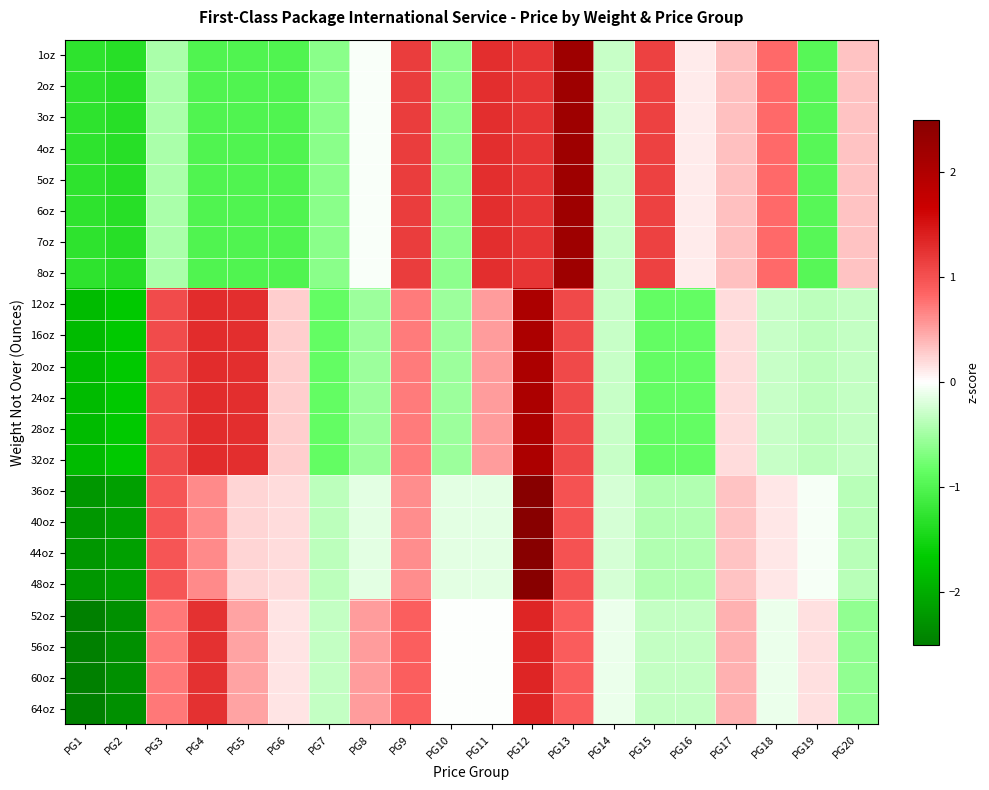

Reading right to left, what are all the values shown in this chart?

1oz: PG20=0.3	PG19=-0.9	PG18=0.8	PG17=0.3	PG16=0.1	PG15=1.1	PG14=-0.3	PG13=2.2	PG12=1.2	PG11=1.3	PG10=-0.6	PG9=1.2	PG8=-0.0	PG7=-0.6	PG6=-1.0	PG5=-1.0	PG4=-1.0	PG3=-0.5	PG2=-1.3	PG1=-1.3
2oz: PG20=0.3	PG19=-0.9	PG18=0.8	PG17=0.3	PG16=0.1	PG15=1.1	PG14=-0.3	PG13=2.2	PG12=1.2	PG11=1.3	PG10=-0.6	PG9=1.2	PG8=-0.0	PG7=-0.6	PG6=-1.0	PG5=-1.0	PG4=-1.0	PG3=-0.5	PG2=-1.3	PG1=-1.3
3oz: PG20=0.3	PG19=-0.9	PG18=0.8	PG17=0.3	PG16=0.1	PG15=1.1	PG14=-0.3	PG13=2.2	PG12=1.2	PG11=1.3	PG10=-0.6	PG9=1.2	PG8=-0.0	PG7=-0.6	PG6=-1.0	PG5=-1.0	PG4=-1.0	PG3=-0.5	PG2=-1.3	PG1=-1.3
4oz: PG20=0.3	PG19=-0.9	PG18=0.8	PG17=0.3	PG16=0.1	PG15=1.1	PG14=-0.3	PG13=2.2	PG12=1.2	PG11=1.3	PG10=-0.6	PG9=1.2	PG8=-0.0	PG7=-0.6	PG6=-1.0	PG5=-1.0	PG4=-1.0	PG3=-0.5	PG2=-1.3	PG1=-1.3
5oz: PG20=0.3	PG19=-0.9	PG18=0.8	PG17=0.3	PG16=0.1	PG15=1.1	PG14=-0.3	PG13=2.2	PG12=1.2	PG11=1.3	PG10=-0.6	PG9=1.2	PG8=-0.0	PG7=-0.6	PG6=-1.0	PG5=-1.0	PG4=-1.0	PG3=-0.5	PG2=-1.3	PG1=-1.3
6oz: PG20=0.3	PG19=-0.9	PG18=0.8	PG17=0.3	PG16=0.1	PG15=1.1	PG14=-0.3	PG13=2.2	PG12=1.2	PG11=1.3	PG10=-0.6	PG9=1.2	PG8=-0.0	PG7=-0.6	PG6=-1.0	PG5=-1.0	PG4=-1.0	PG3=-0.5	PG2=-1.3	PG1=-1.3
7oz: PG20=0.3	PG19=-0.9	PG18=0.8	PG17=0.3	PG16=0.1	PG15=1.1	PG14=-0.3	PG13=2.2	PG12=1.2	PG11=1.3	PG10=-0.6	PG9=1.2	PG8=-0.0	PG7=-0.6	PG6=-1.0	PG5=-1.0	PG4=-1.0	PG3=-0.5	PG2=-1.3	PG1=-1.3
8oz: PG20=0.3	PG19=-0.9	PG18=0.8	PG17=0.3	PG16=0.1	PG15=1.1	PG14=-0.3	PG13=2.2	PG12=1.2	PG11=1.3	PG10=-0.6	PG9=1.2	PG8=-0.0	PG7=-0.6	PG6=-1.0	PG5=-1.0	PG4=-1.0	PG3=-0.5	PG2=-1.3	PG1=-1.3
12oz: PG20=-0.3	PG19=-0.4	PG18=-0.3	PG17=0.2	PG16=-0.8	PG15=-0.8	PG14=-0.3	PG13=1.1	PG12=2.0	PG11=0.5	PG10=-0.5	PG9=0.7	PG8=-0.5	PG7=-0.8	PG6=0.3	PG5=1.3	PG4=1.3	PG3=1.0	PG2=-1.7	PG1=-1.8
16oz: PG20=-0.3	PG19=-0.4	PG18=-0.3	PG17=0.2	PG16=-0.8	PG15=-0.8	PG14=-0.3	PG13=1.1	PG12=2.0	PG11=0.5	PG10=-0.5	PG9=0.7	PG8=-0.5	PG7=-0.8	PG6=0.3	PG5=1.3	PG4=1.3	PG3=1.0	PG2=-1.7	PG1=-1.8
20oz: PG20=-0.3	PG19=-0.4	PG18=-0.3	PG17=0.2	PG16=-0.8	PG15=-0.8	PG14=-0.3	PG13=1.1	PG12=2.0	PG11=0.5	PG10=-0.5	PG9=0.7	PG8=-0.5	PG7=-0.8	PG6=0.3	PG5=1.3	PG4=1.3	PG3=1.0	PG2=-1.7	PG1=-1.8
24oz: PG20=-0.3	PG19=-0.4	PG18=-0.3	PG17=0.2	PG16=-0.8	PG15=-0.8	PG14=-0.3	PG13=1.1	PG12=2.0	PG11=0.5	PG10=-0.5	PG9=0.7	PG8=-0.5	PG7=-0.8	PG6=0.3	PG5=1.3	PG4=1.3	PG3=1.0	PG2=-1.7	PG1=-1.8
28oz: PG20=-0.3	PG19=-0.4	PG18=-0.3	PG17=0.2	PG16=-0.8	PG15=-0.8	PG14=-0.3	PG13=1.1	PG12=2.0	PG11=0.5	PG10=-0.5	PG9=0.7	PG8=-0.5	PG7=-0.8	PG6=0.3	PG5=1.3	PG4=1.3	PG3=1.0	PG2=-1.7	PG1=-1.8
32oz: PG20=-0.3	PG19=-0.4	PG18=-0.3	PG17=0.2	PG16=-0.8	PG15=-0.8	PG14=-0.3	PG13=1.1	PG12=2.0	PG11=0.5	PG10=-0.5	PG9=0.7	PG8=-0.5	PG7=-0.8	PG6=0.3	PG5=1.3	PG4=1.3	PG3=1.0	PG2=-1.7	PG1=-1.8
36oz: PG20=-0.4	PG19=-0.0	PG18=0.1	PG17=0.3	PG16=-0.4	PG15=-0.4	PG14=-0.2	PG13=1.0	PG12=2.6	PG11=-0.1	PG10=-0.1	PG9=0.6	PG8=-0.1	PG7=-0.4	PG6=0.2	PG5=0.2	PG4=0.6	PG3=1.0	PG2=-2.1	PG1=-2.2
40oz: PG20=-0.4	PG19=-0.0	PG18=0.1	PG17=0.3	PG16=-0.4	PG15=-0.4	PG14=-0.2	PG13=1.0	PG12=2.6	PG11=-0.1	PG10=-0.1	PG9=0.6	PG8=-0.1	PG7=-0.4	PG6=0.2	PG5=0.2	PG4=0.6	PG3=1.0	PG2=-2.1	PG1=-2.2
44oz: PG20=-0.4	PG19=-0.0	PG18=0.1	PG17=0.3	PG16=-0.4	PG15=-0.4	PG14=-0.2	PG13=1.0	PG12=2.6	PG11=-0.1	PG10=-0.1	PG9=0.6	PG8=-0.1	PG7=-0.4	PG6=0.2	PG5=0.2	PG4=0.6	PG3=1.0	PG2=-2.1	PG1=-2.2
48oz: PG20=-0.4	PG19=-0.0	PG18=0.1	PG17=0.3	PG16=-0.4	PG15=-0.4	PG14=-0.2	PG13=1.0	PG12=2.6	PG11=-0.1	PG10=-0.1	PG9=0.6	PG8=-0.1	PG7=-0.4	PG6=0.2	PG5=0.2	PG4=0.6	PG3=1.0	PG2=-2.1	PG1=-2.2
52oz: PG20=-0.6	PG19=0.2	PG18=-0.1	PG17=0.4	PG16=-0.3	PG15=-0.3	PG14=-0.1	PG13=0.9	PG12=1.4	PG11=-0.0	PG10=-0.0	PG9=0.9	PG8=0.5	PG7=-0.3	PG6=0.1	PG5=0.5	PG4=1.3	PG3=0.7	PG2=-2.3	PG1=-2.8
56oz: PG20=-0.6	PG19=0.2	PG18=-0.1	PG17=0.4	PG16=-0.3	PG15=-0.3	PG14=-0.1	PG13=0.9	PG12=1.4	PG11=-0.0	PG10=-0.0	PG9=0.9	PG8=0.5	PG7=-0.3	PG6=0.1	PG5=0.5	PG4=1.3	PG3=0.7	PG2=-2.3	PG1=-2.8
60oz: PG20=-0.6	PG19=0.2	PG18=-0.1	PG17=0.4	PG16=-0.3	PG15=-0.3	PG14=-0.1	PG13=0.9	PG12=1.4	PG11=-0.0	PG10=-0.0	PG9=0.9	PG8=0.5	PG7=-0.3	PG6=0.1	PG5=0.5	PG4=1.3	PG3=0.7	PG2=-2.3	PG1=-2.8
64oz: PG20=-0.6	PG19=0.2	PG18=-0.1	PG17=0.4	PG16=-0.3	PG15=-0.3	PG14=-0.1	PG13=0.9	PG12=1.4	PG11=-0.0	PG10=-0.0	PG9=0.9	PG8=0.5	PG7=-0.3	PG6=0.1	PG5=0.5	PG4=1.3	PG3=0.7	PG2=-2.3	PG1=-2.8